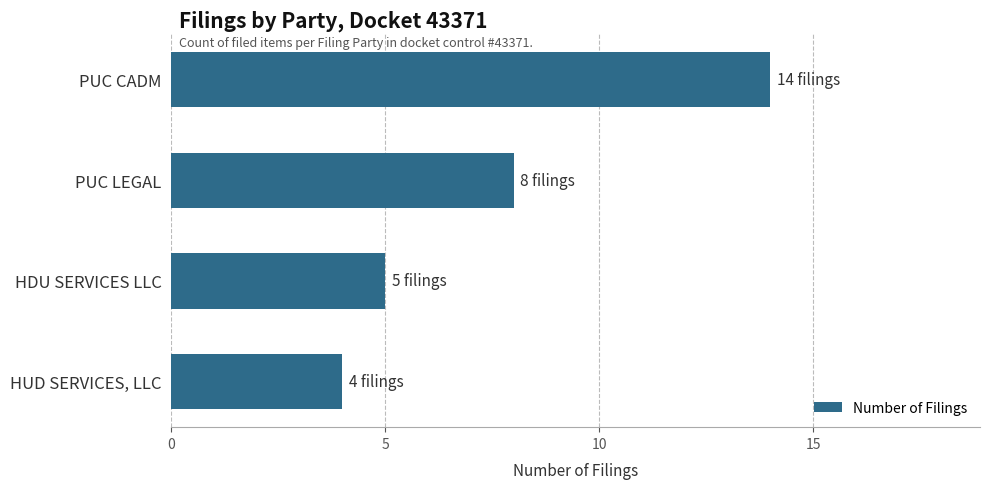

What is the minimum value shown in the chart?

4